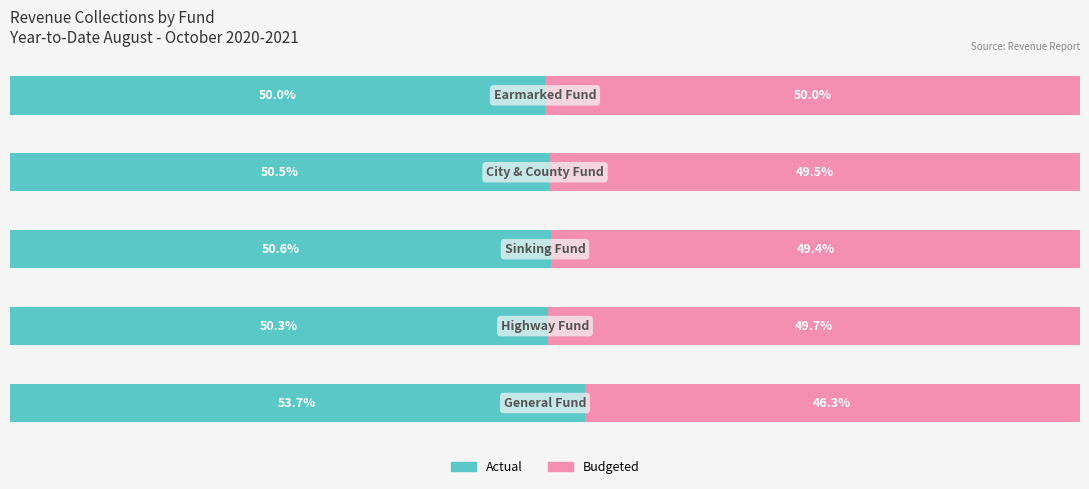

What is the value of the Budgeted bar at the 5th from the left?

50.0